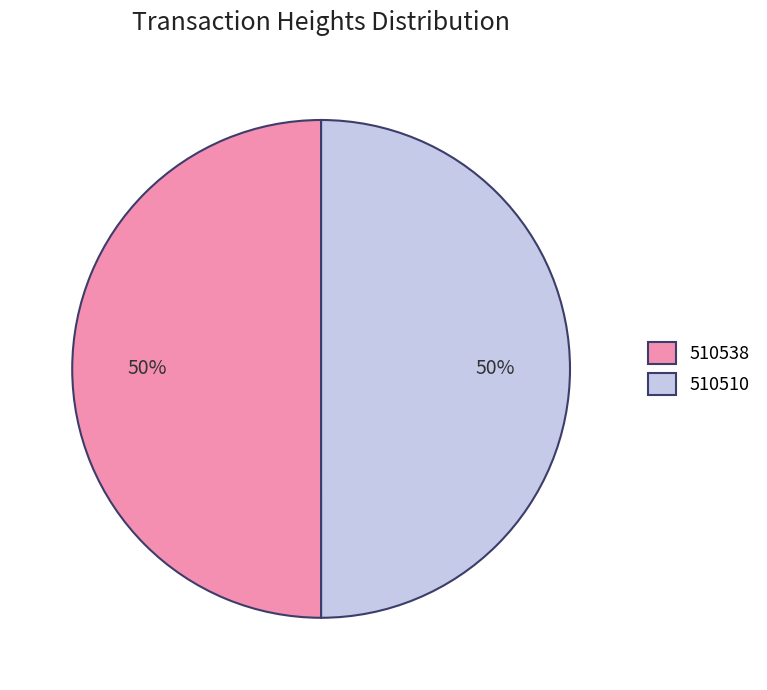

True or false: 510510 accounts for 50% of the total.

True